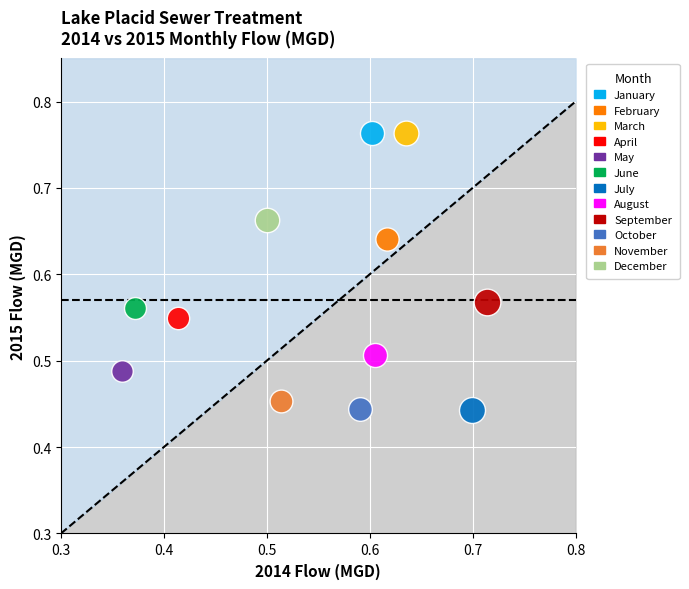

What are all the series names shown in the legend?

January, February, March, April, May, June, July, August, September, October, November, December